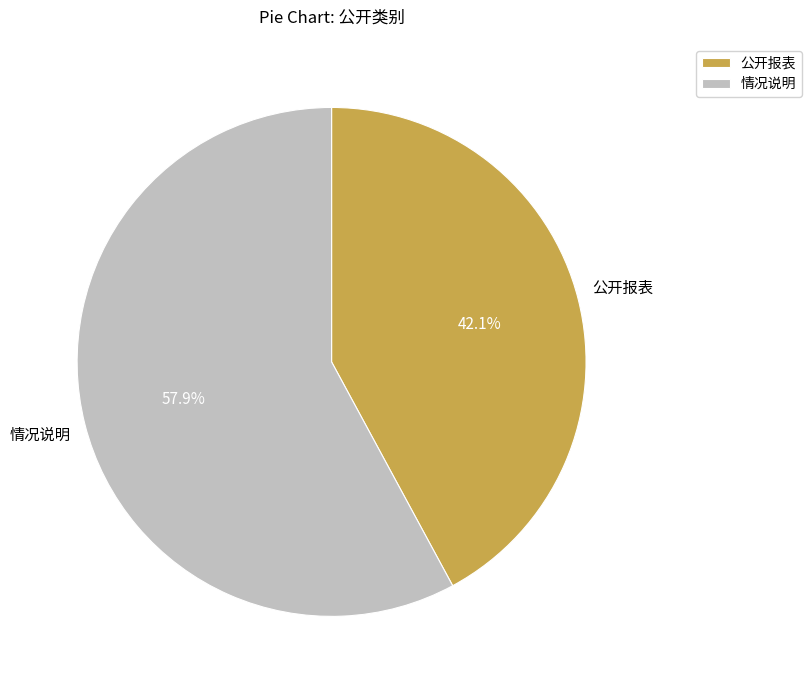

The 公开报表 slice represents 57% of the pie. True or false?

False